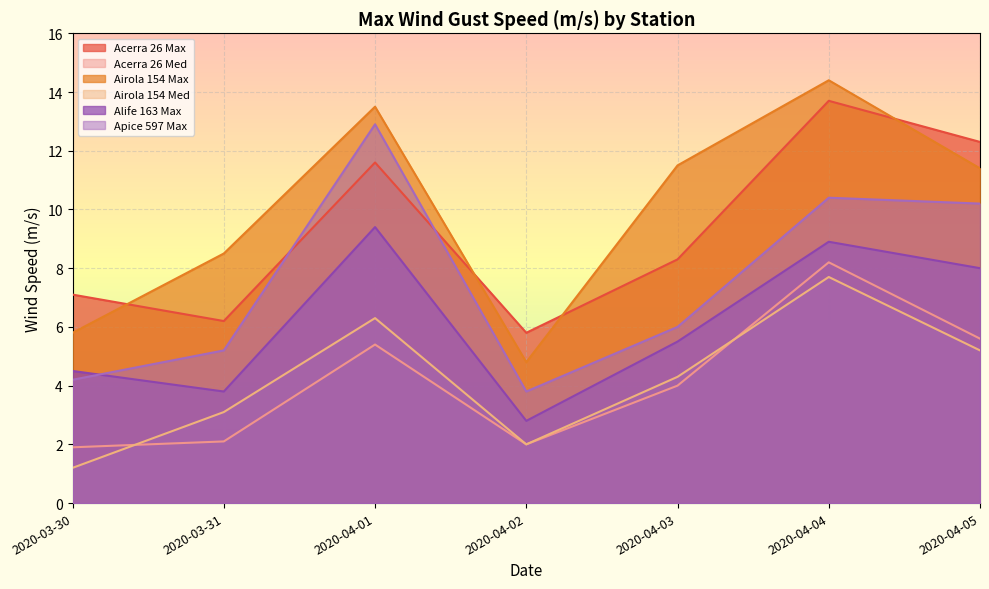

True or false: Alife 163 Max has more than 2 interior local peaks.

False